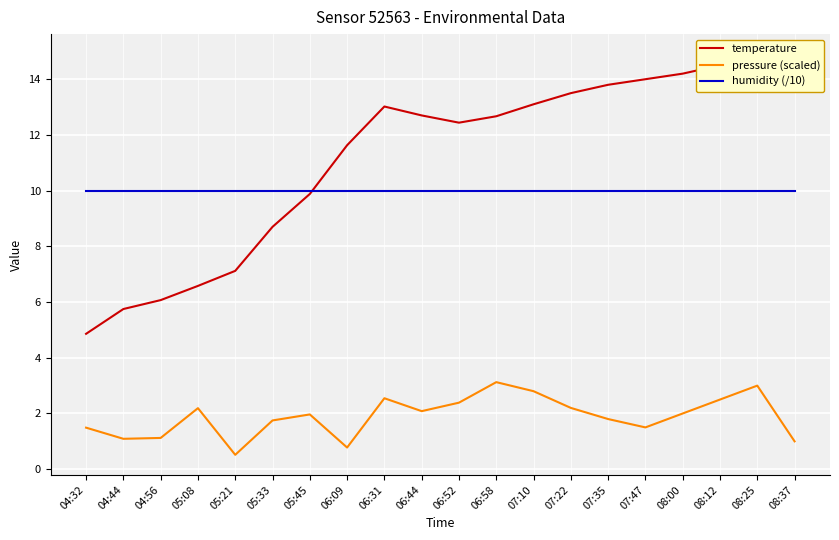

What is the value of the pressure (scaled) point at the 4th from the left?

2.2